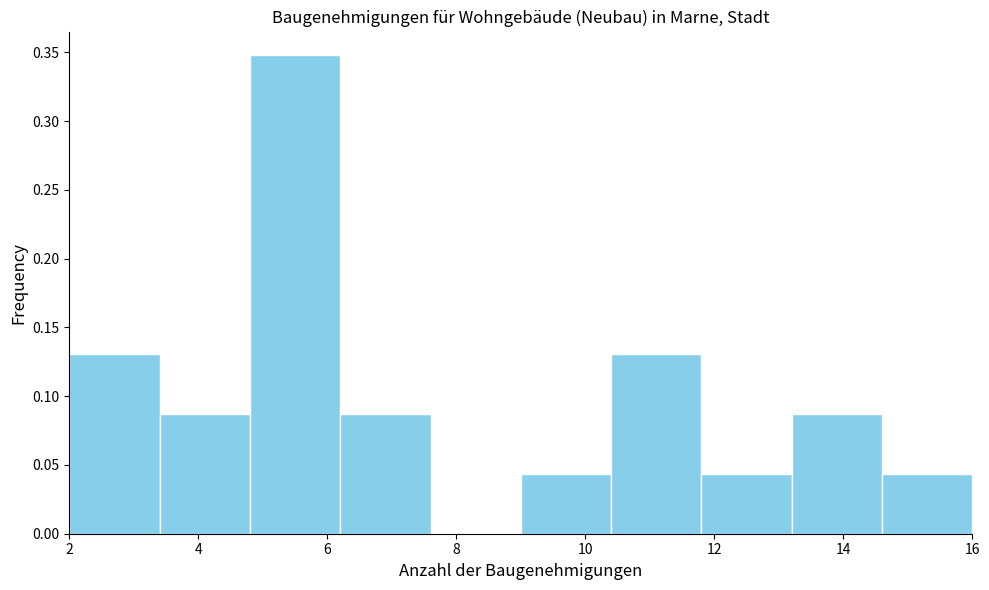

Which range on the x-axis has the tallest bar?

4.8 to 6.2